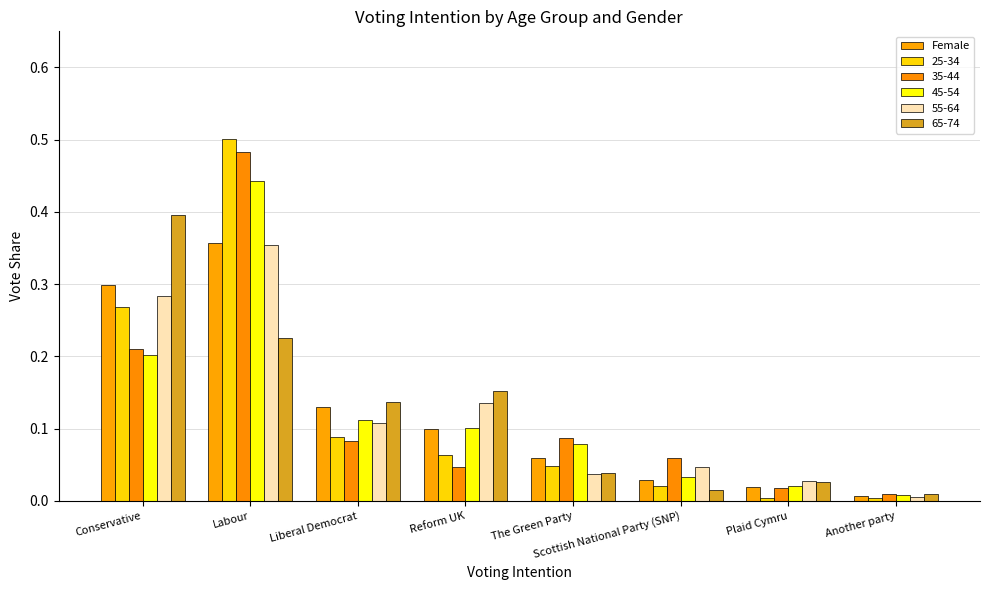

How many distinct data groups are displayed?

6